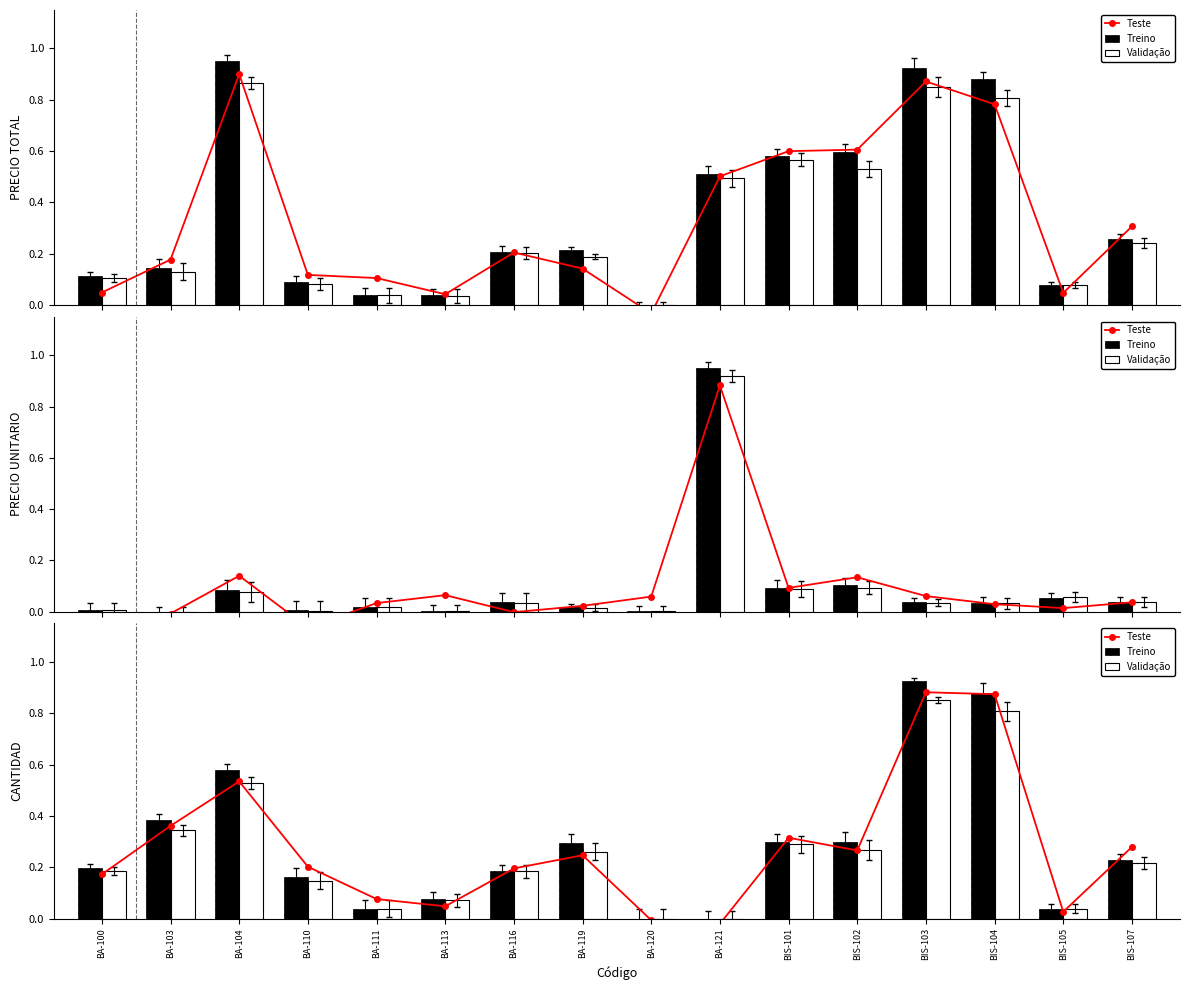

Reading left to right, what are all the values shown in this chart?

Teste: BA-100=0.2	BA-103=0.4	BA-104=0.5	BA-110=0.2	BA-111=0.1	BA-113=0.0	BA-116=0.2	BA-119=0.2	BA-120=-0.0	BA-121=-0.0	BIS-101=0.3	BIS-102=0.3	BIS-103=0.9	BIS-104=0.9	BIS-105=0.0	BIS-107=0.3
Treino: BA-100=0.2	BA-103=0.4	BA-104=0.6	BA-110=0.2	BA-111=0.0	BA-113=0.1	BA-116=0.2	BA-119=0.3	BA-120=0.0	BA-121=0.0	BIS-101=0.3	BIS-102=0.3	BIS-103=0.9	BIS-104=0.9	BIS-105=0.0	BIS-107=0.2
Validação: BA-100=0.2	BA-103=0.3	BA-104=0.5	BA-110=0.1	BA-111=0.0	BA-113=0.1	BA-116=0.2	BA-119=0.3	BA-120=0.0	BA-121=0.0	BIS-101=0.3	BIS-102=0.3	BIS-103=0.9	BIS-104=0.8	BIS-105=0.0	BIS-107=0.2